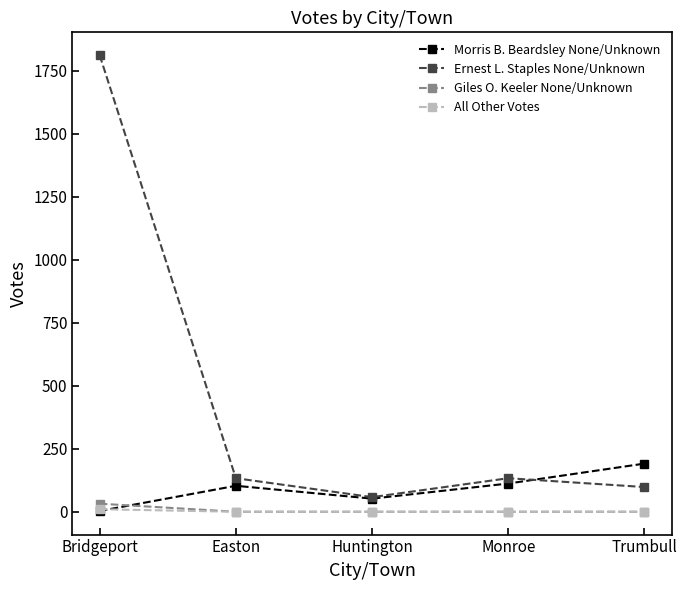

Reading left to right, extract all data points from this chart.

Morris B. Beardsley None/Unknown: 3	103	52	112	191
Ernest L. Staples None/Unknown: 1811	133	58	133	98
Giles O. Keeler None/Unknown: 32	0	0	0	0
All Other Votes: 10	0	0	0	0